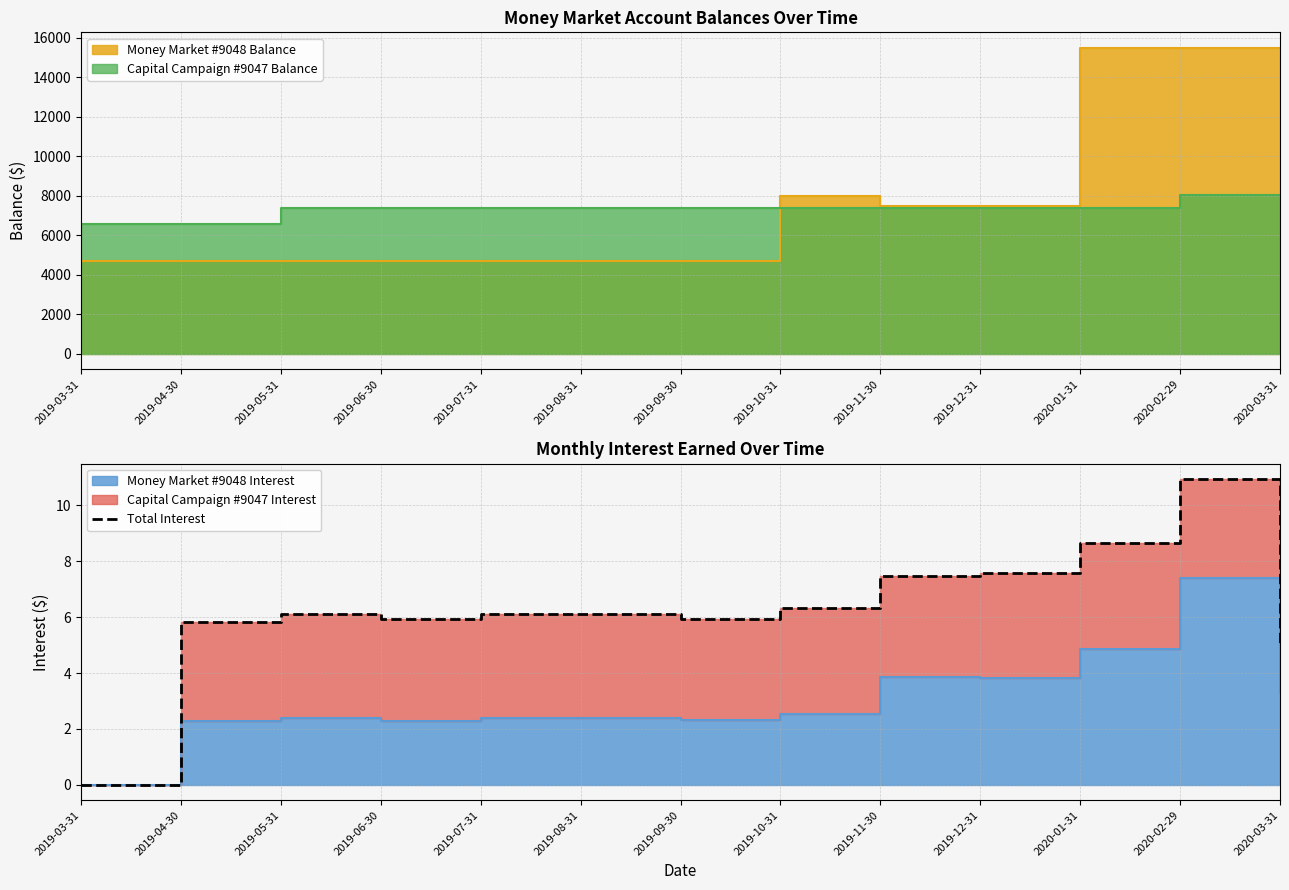

How many points are higher than both their immediate neighbors (excluding endpoints)?

2